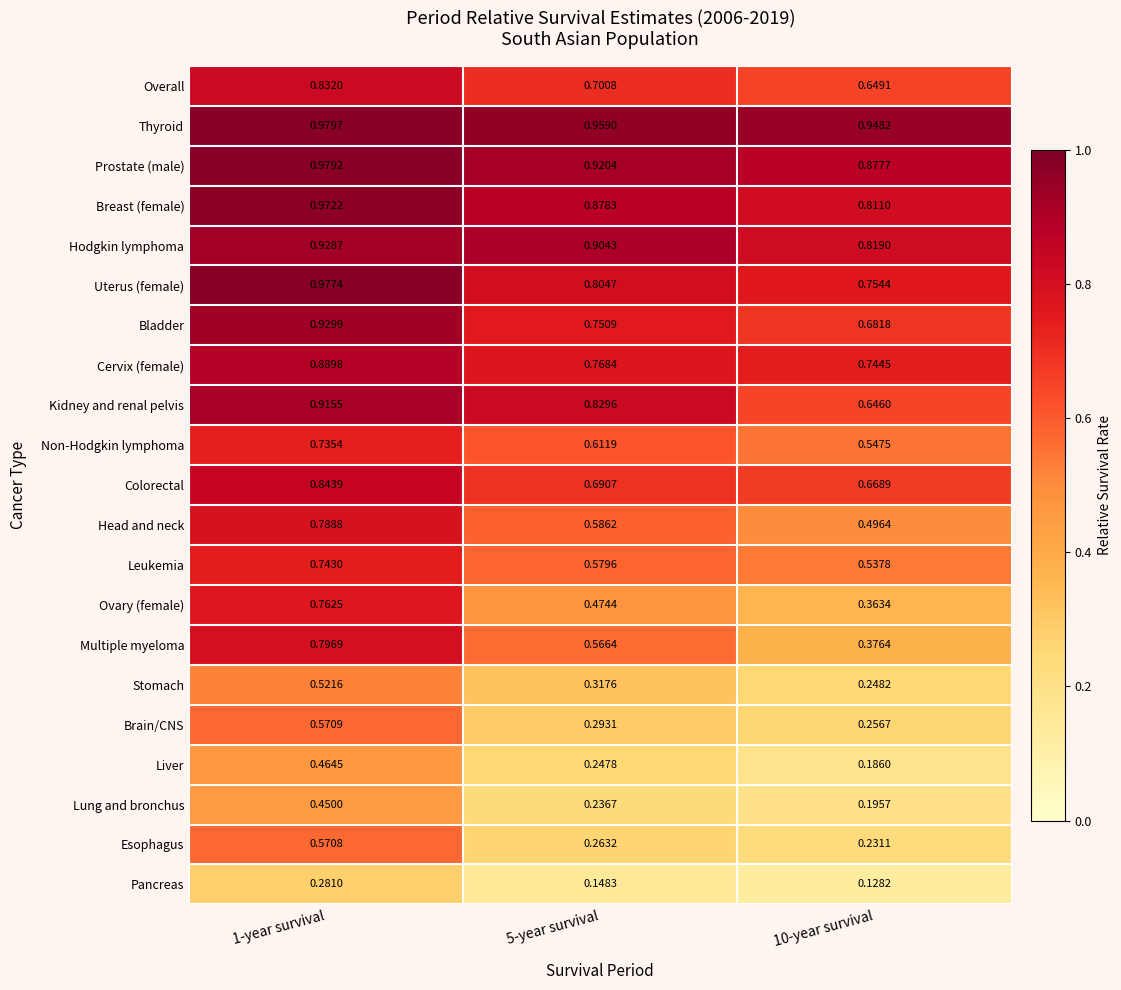

Which series has the largest total across all categories?

Thyroid